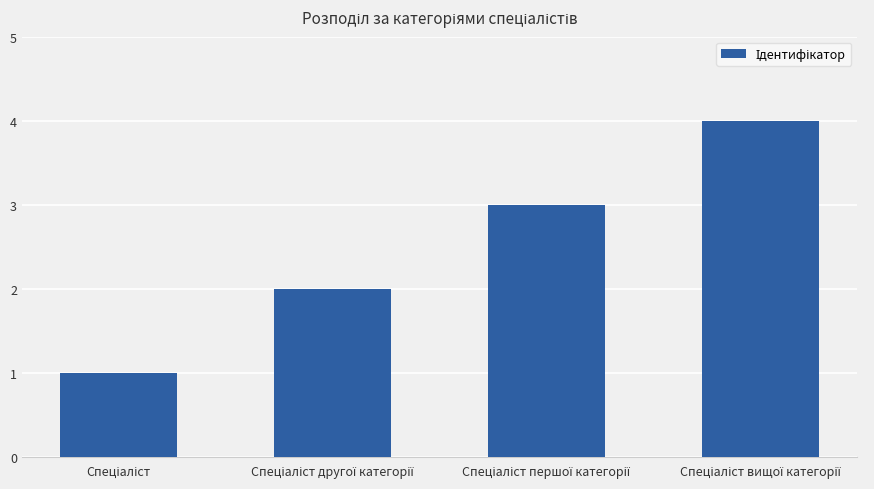

What is the sum of all values?

10